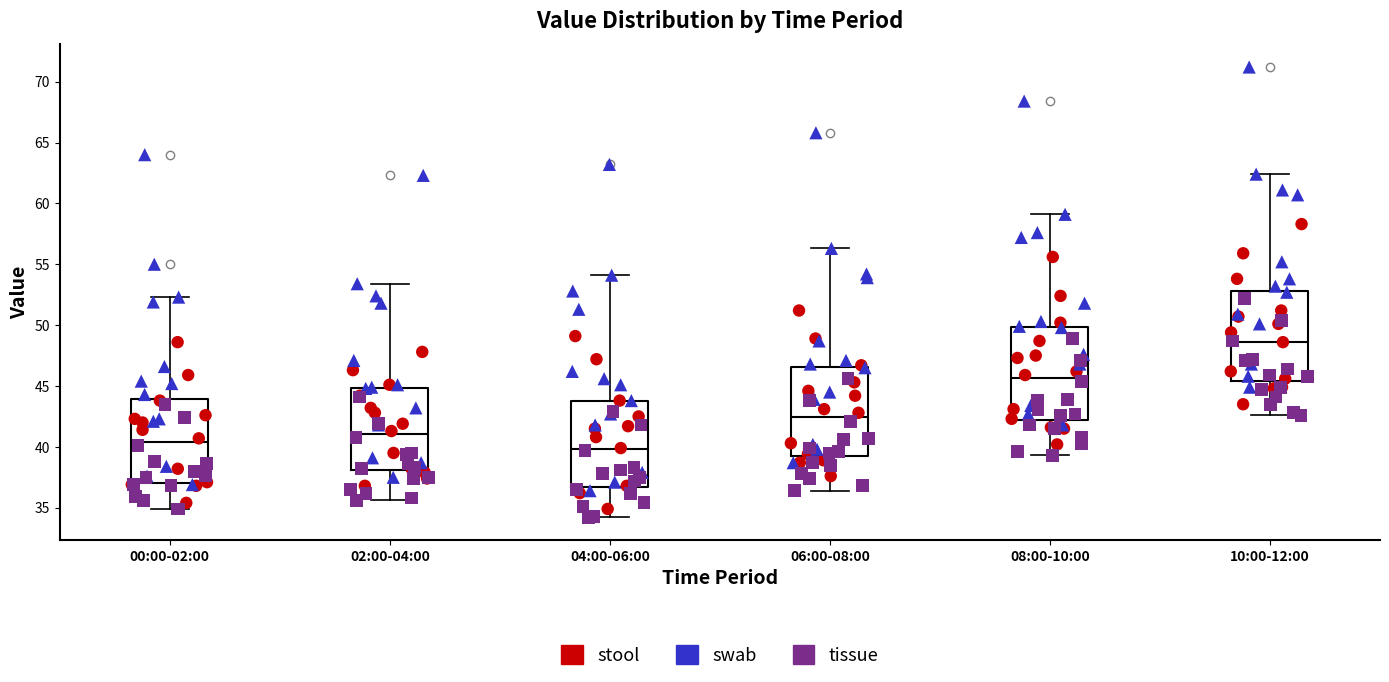

Where is the lower edge of the box for 04:00-06:00 on the y-axis? The values are not printed on the chart, so give them approximately, as read against the axis.

36.5